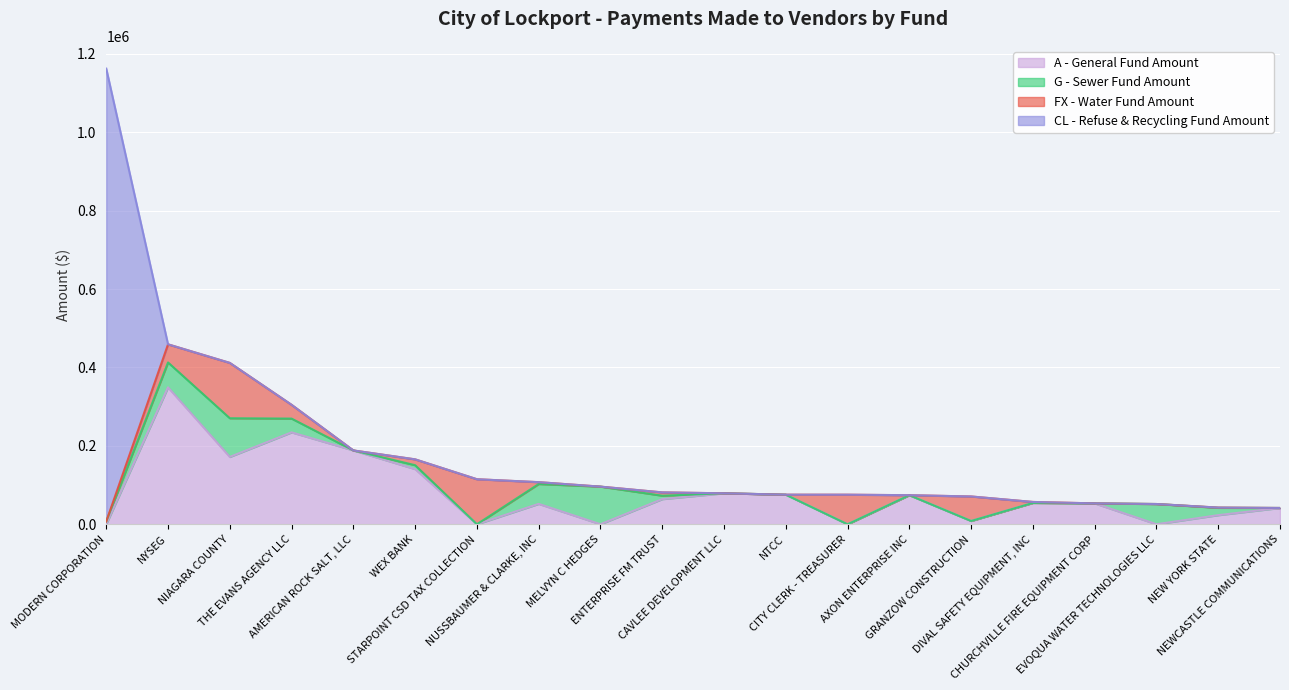

What is the approximate value of FX - Water Fund Amount at NYSEG?

46225.3